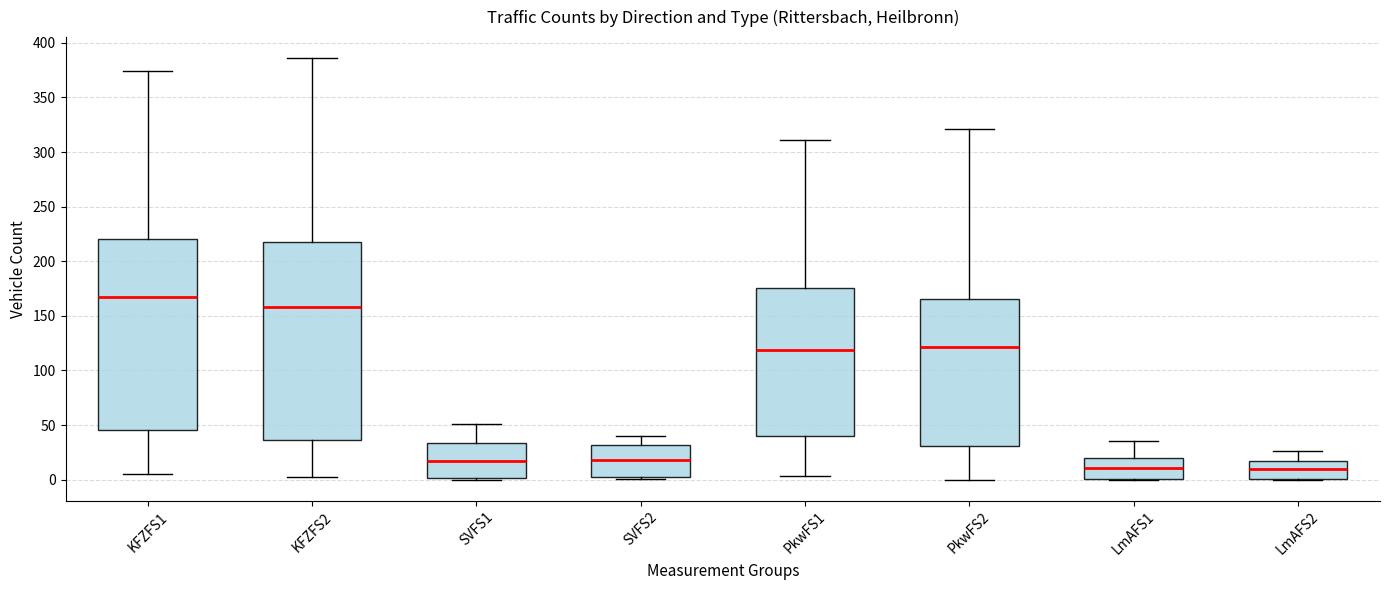

Where is the upper edge of the box for PkwFS1 on the y-axis? The values are not printed on the chart, so give them approximately, as read against the axis.

175